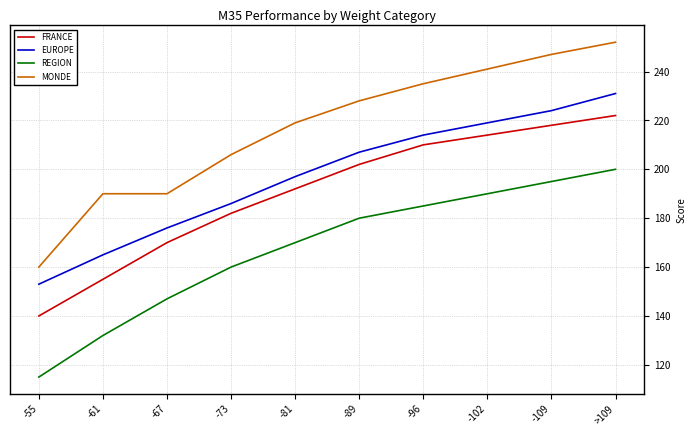

What is the total value across all series at -81?

778